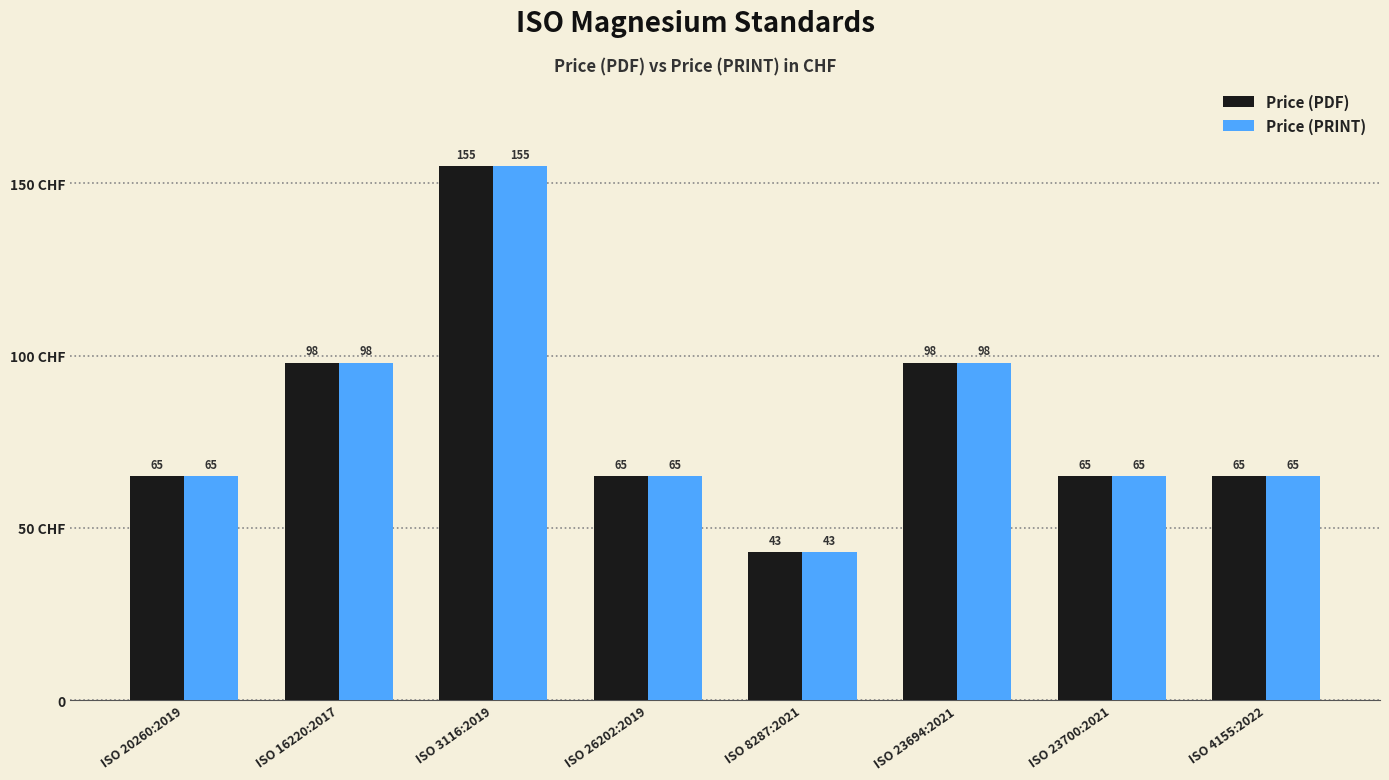

At which category does the chart reach its peak across all series?

ISO 3116:2019